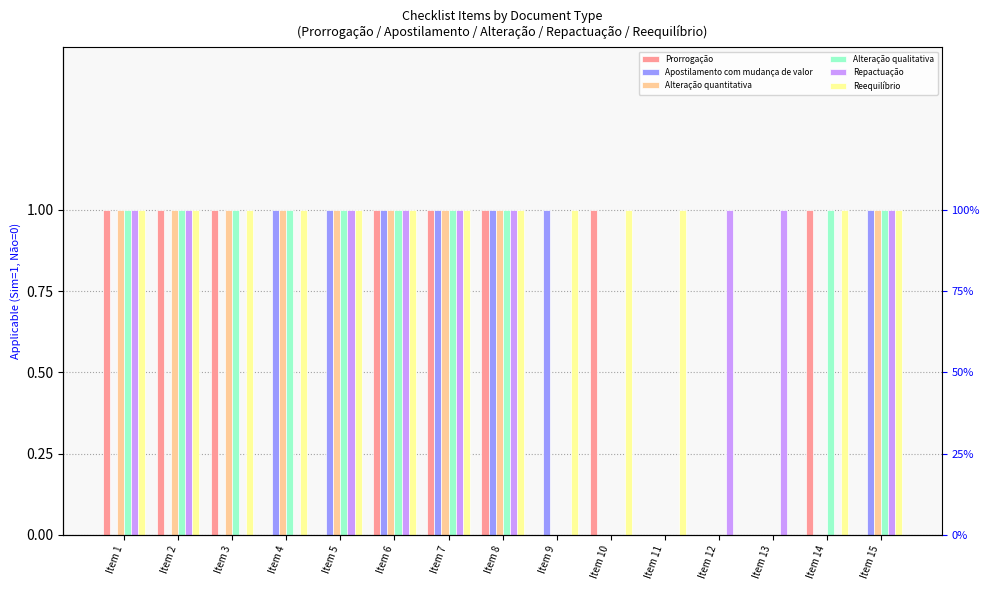

At which label is Apostilamento com mudança de valor closest to 0?

Item 1